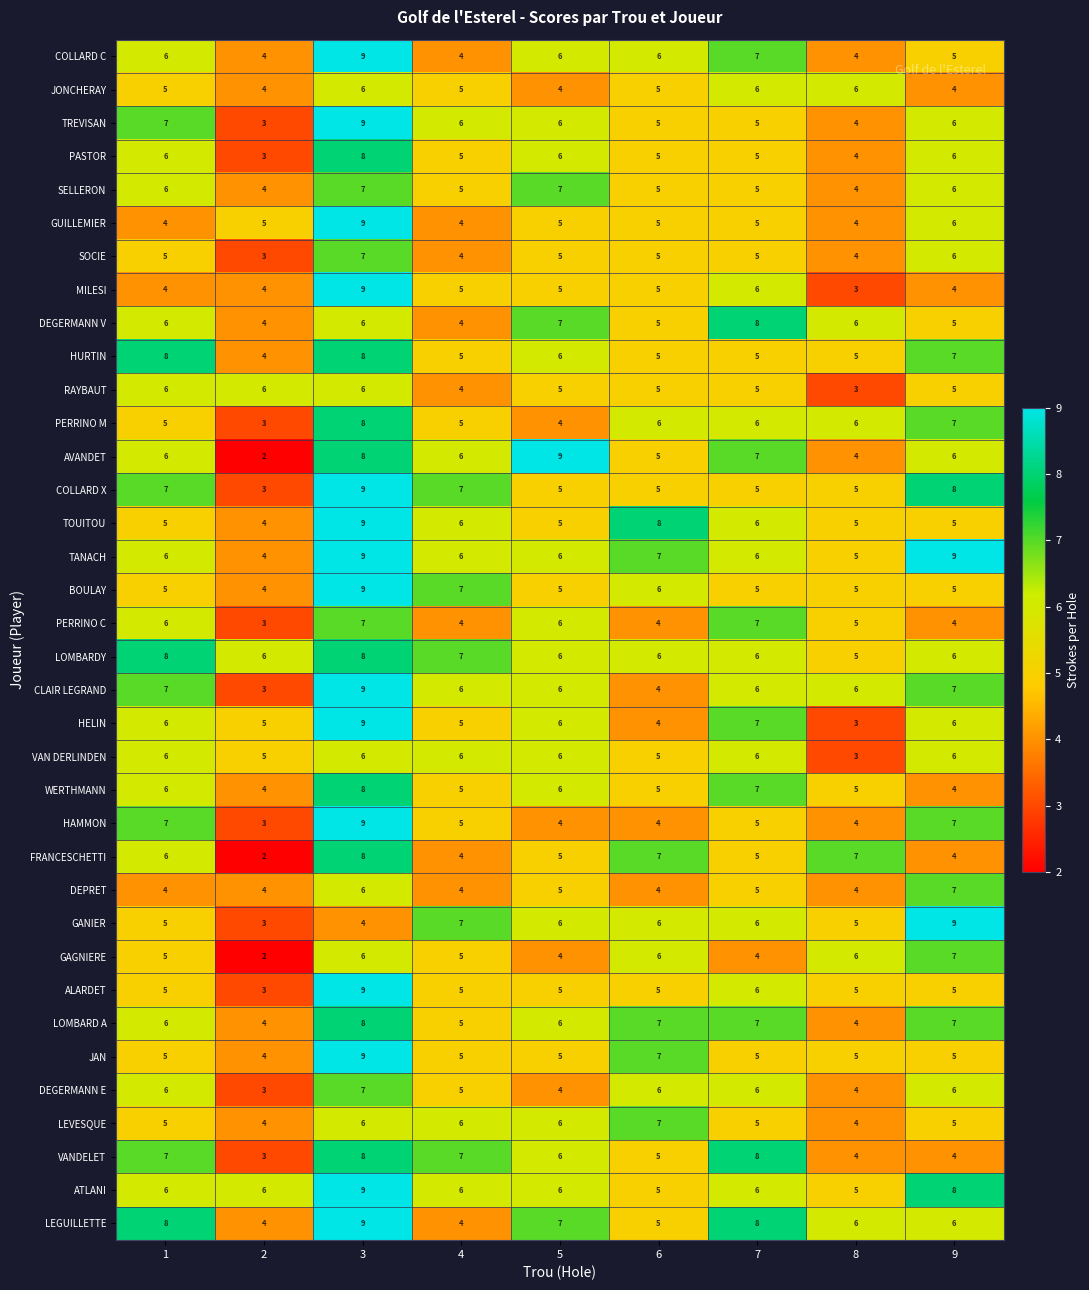

What value does the CLAIR LEGRAND series have at 6?

4